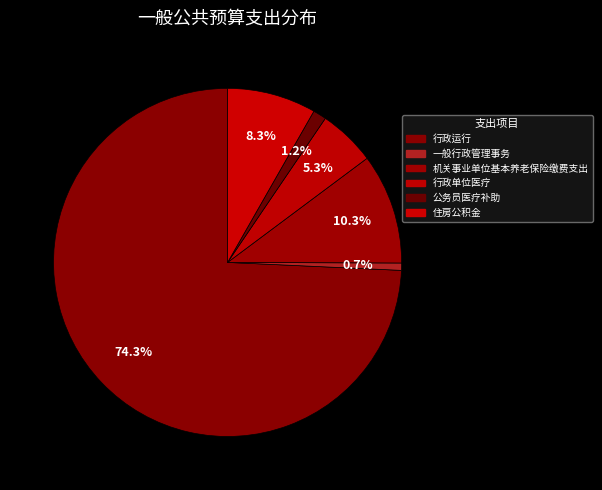

Which category has the biggest portion of the pie?

行政运行